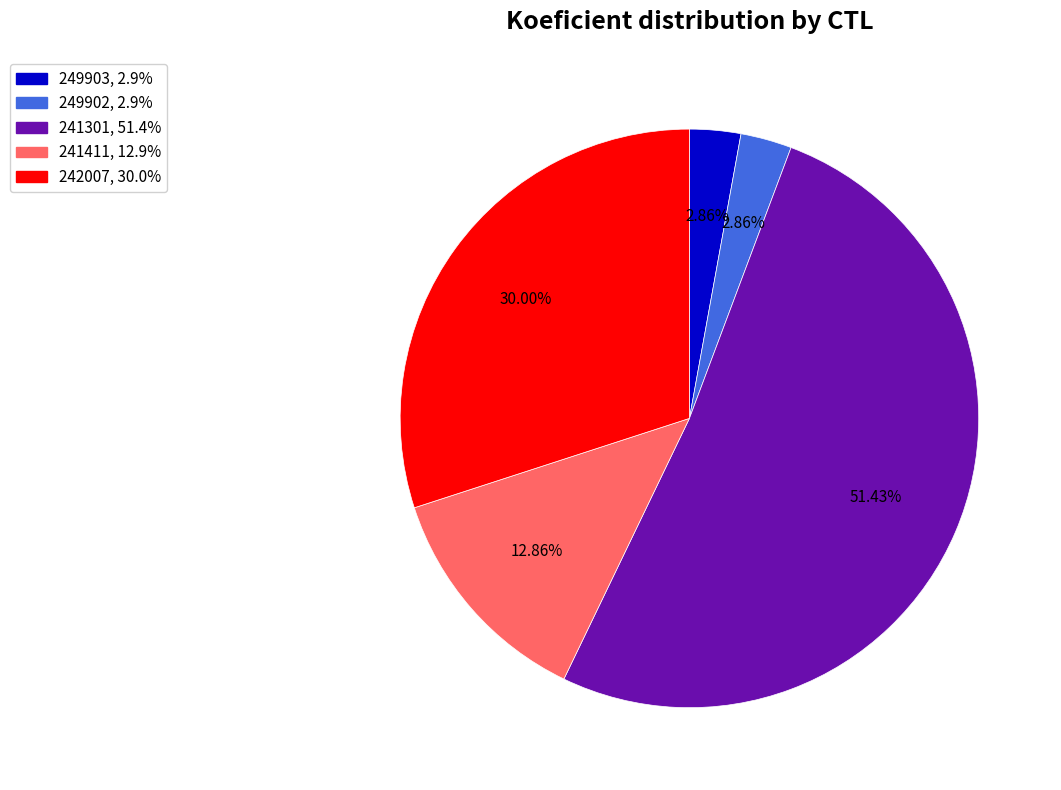

What is the majority slice?

241301